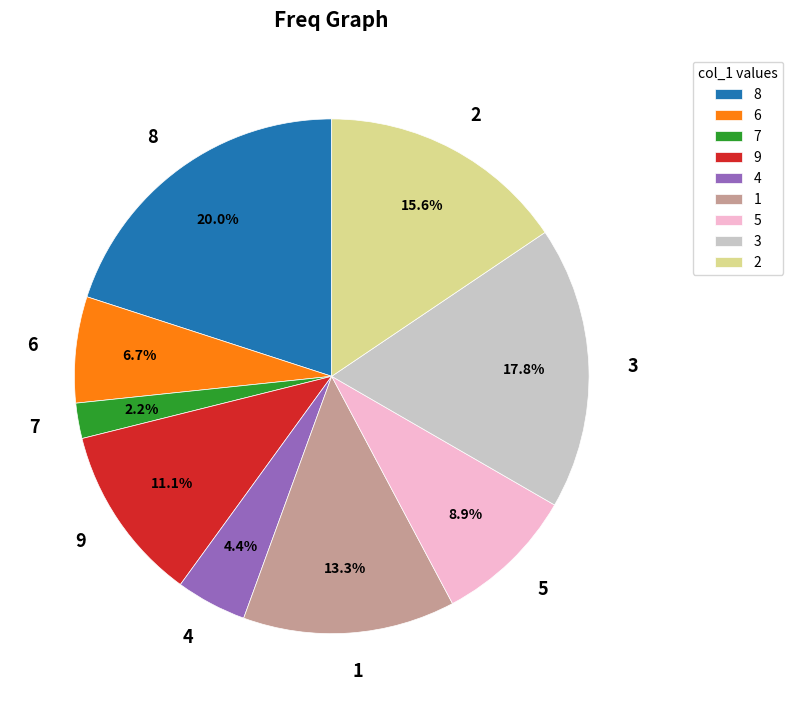

What percentage is the 6 slice, to the nearest percent?

7%